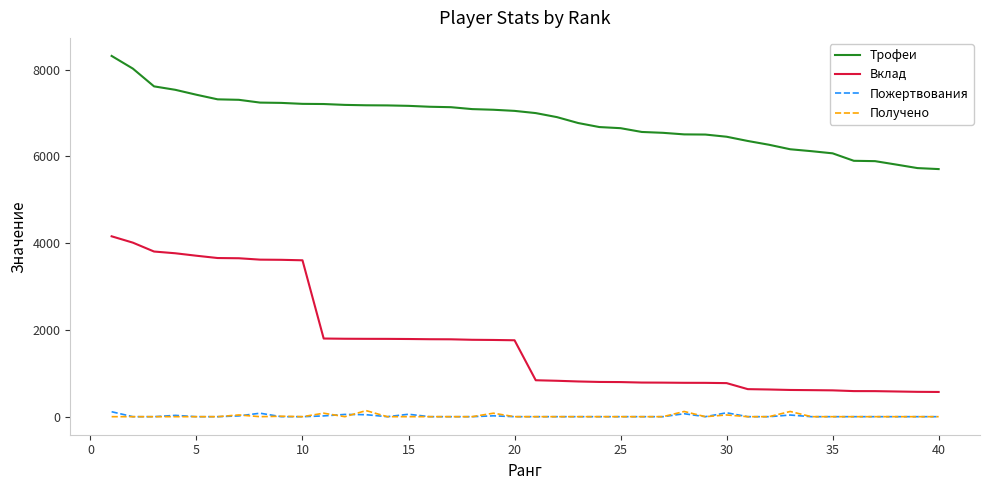

True or false: Вклад and Пожертвования cross at least once.

False